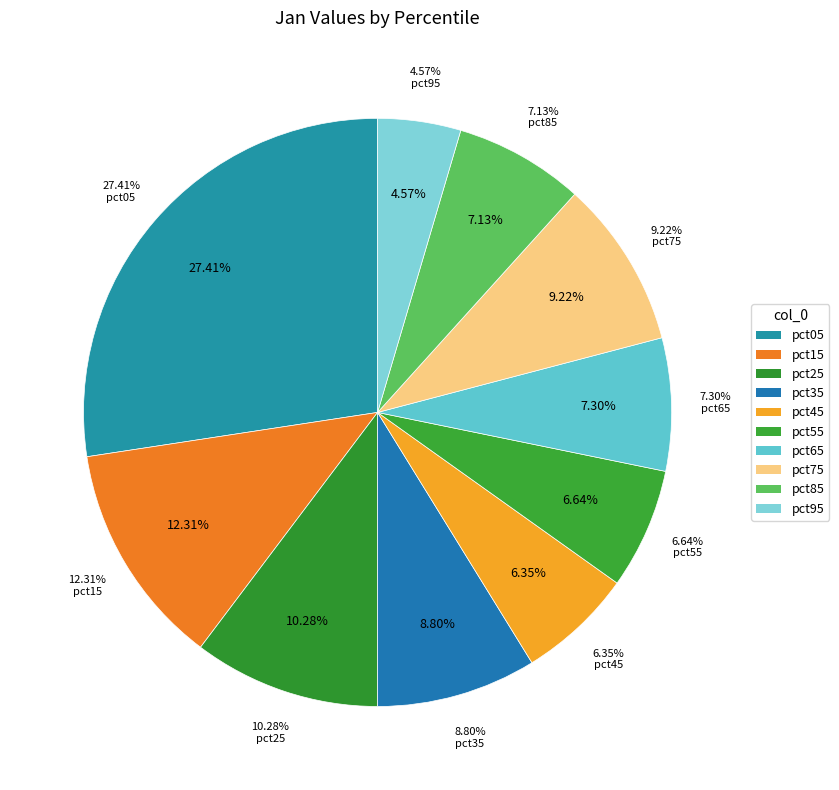

How many slices are in this pie chart?

10